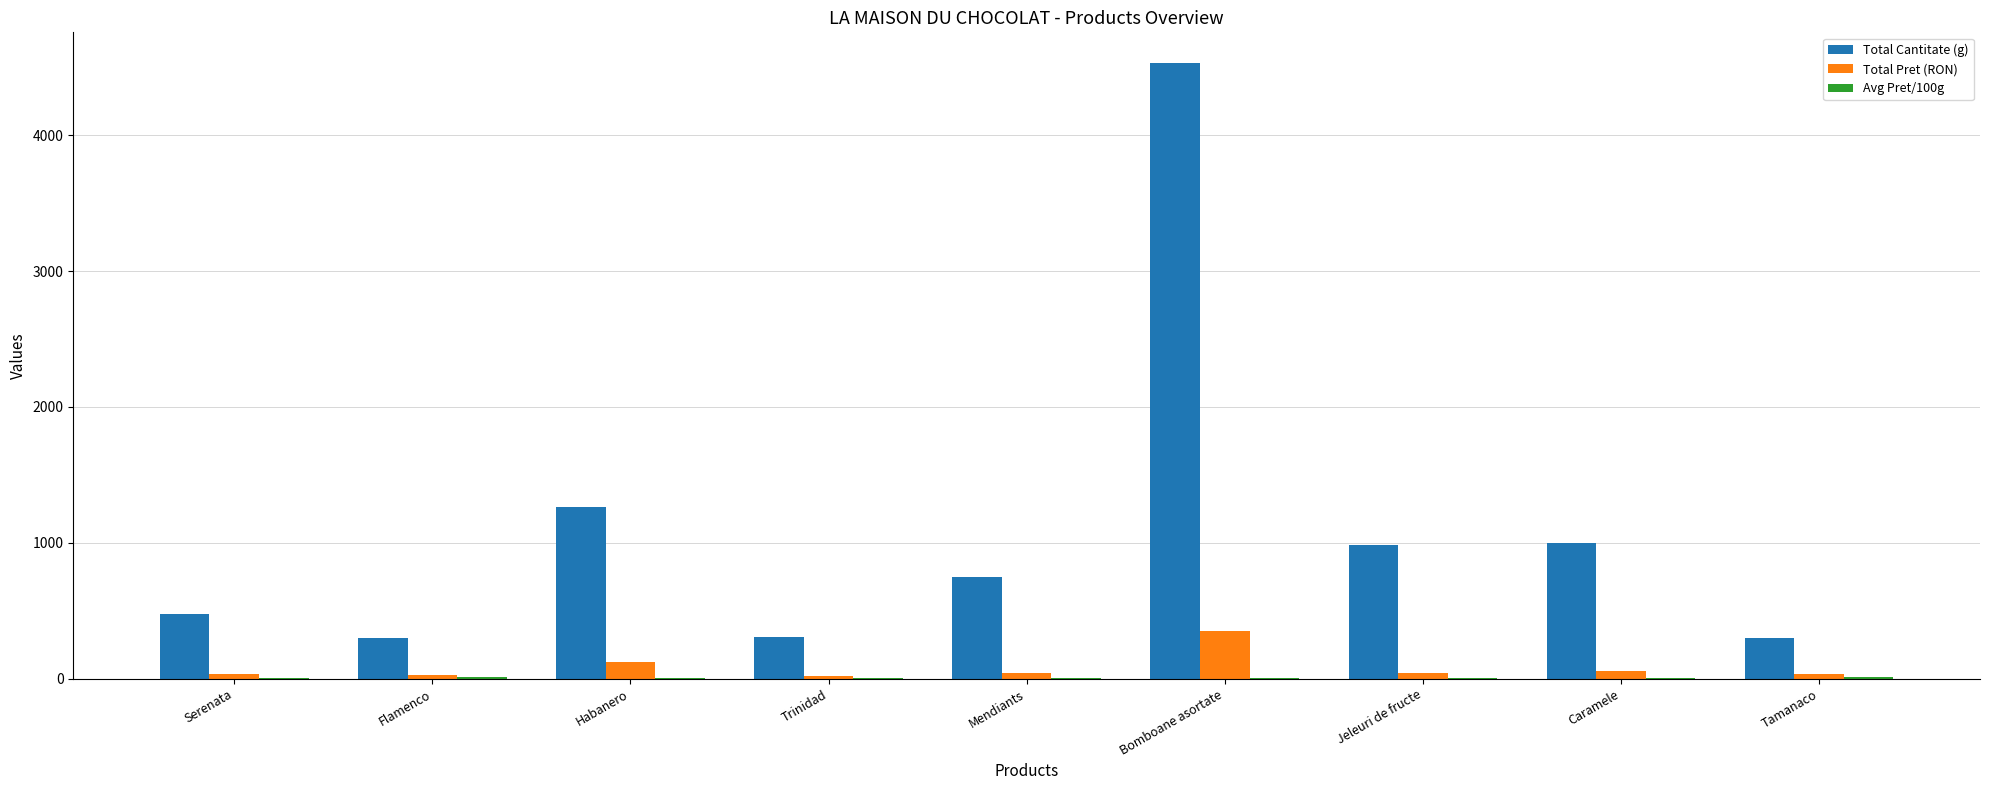

How many series are shown in this chart?

3